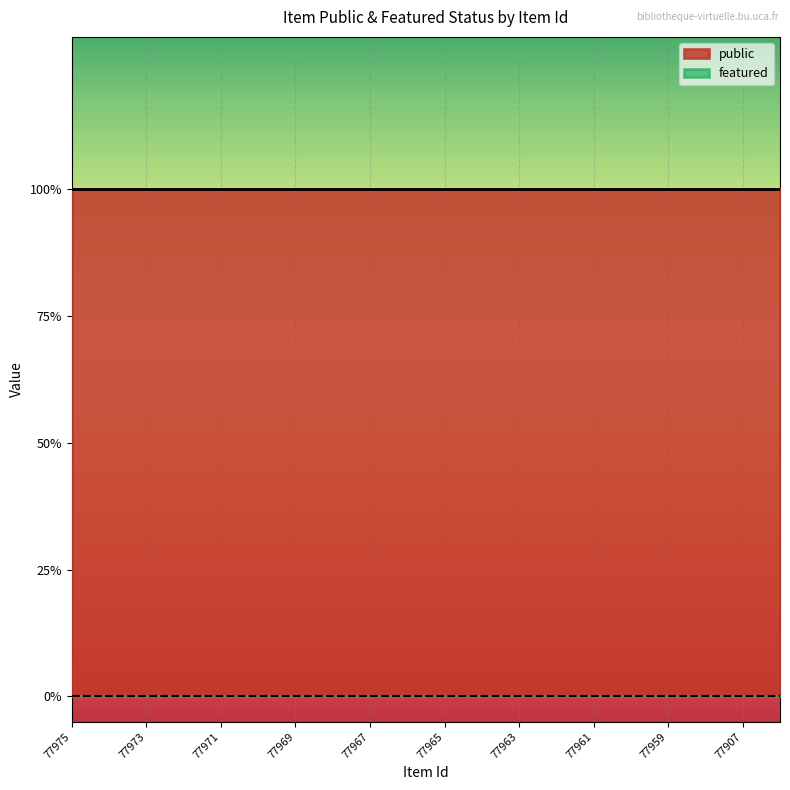

At how many categories does at least one series exceed 0?

20